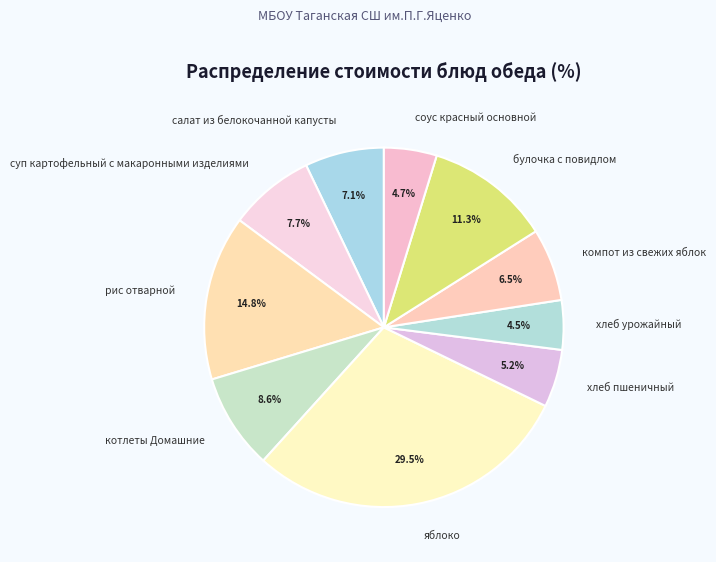

Is it true that хлеб пшеничный is 1% of the pie?

False